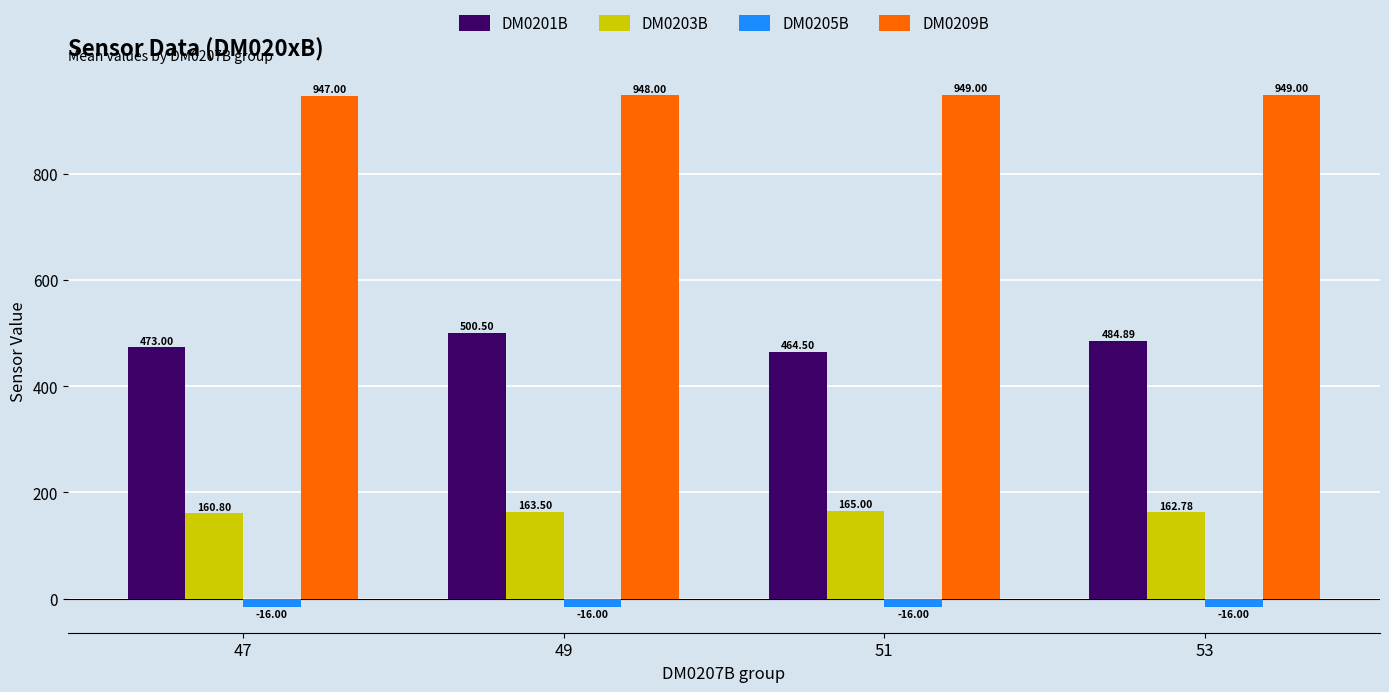

Reading right to left, what are all the values shown in this chart?

DM0201B: 53=484.9	51=464.5	49=500.5	47=473.0
DM0203B: 53=162.8	51=165.0	49=163.5	47=160.8
DM0205B: 53=-16.0	51=-16.0	49=-16.0	47=-16.0
DM0209B: 53=949.0	51=949.0	49=948.0	47=947.0